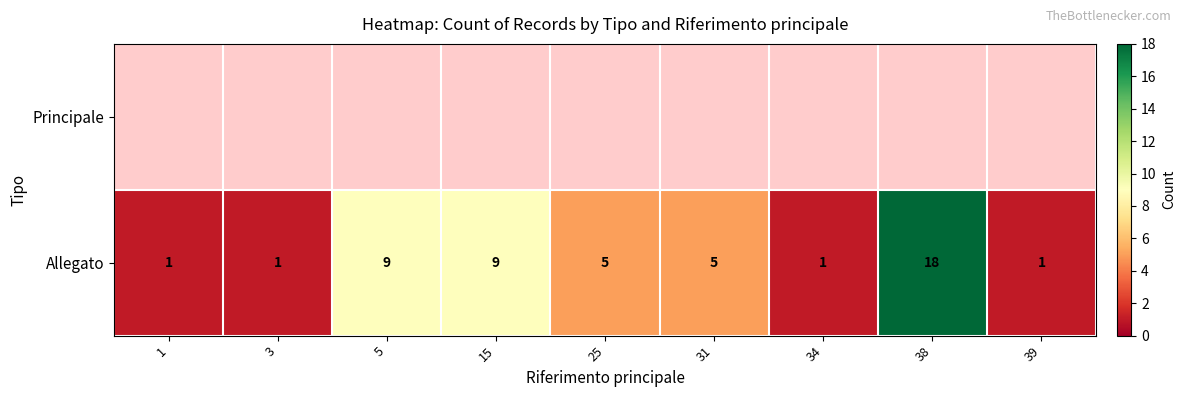

Where does the Allegato series first go above 5?

5